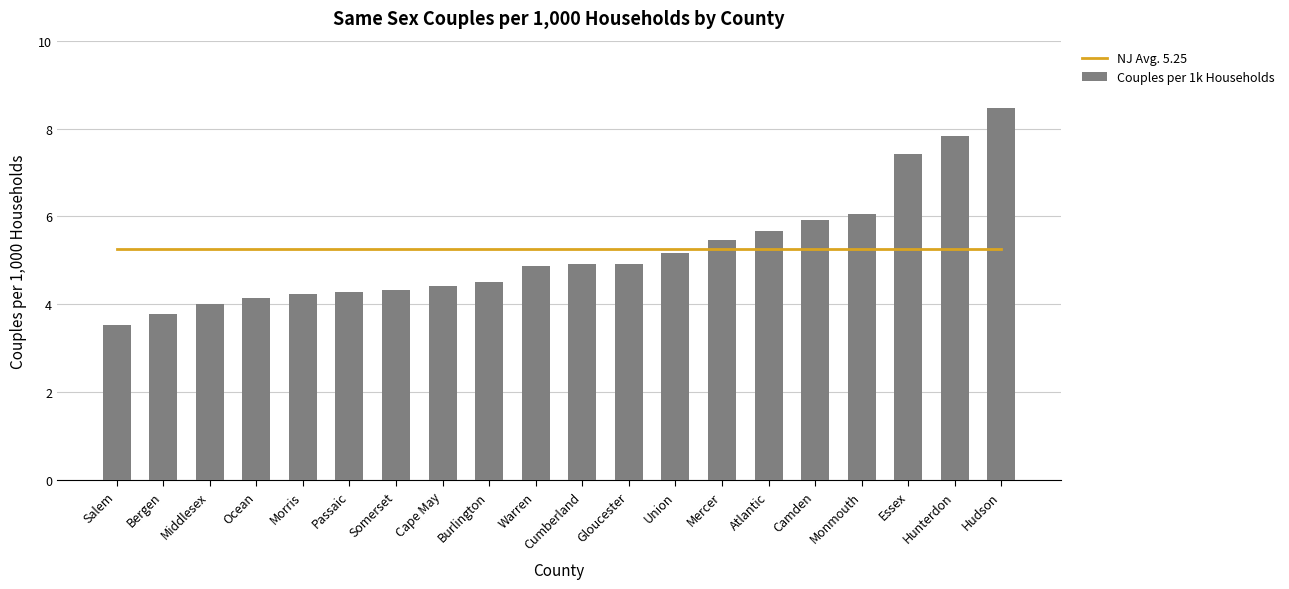

The NJ Avg. 5.25 series shows 5.2 at Somerset. True or false?

True